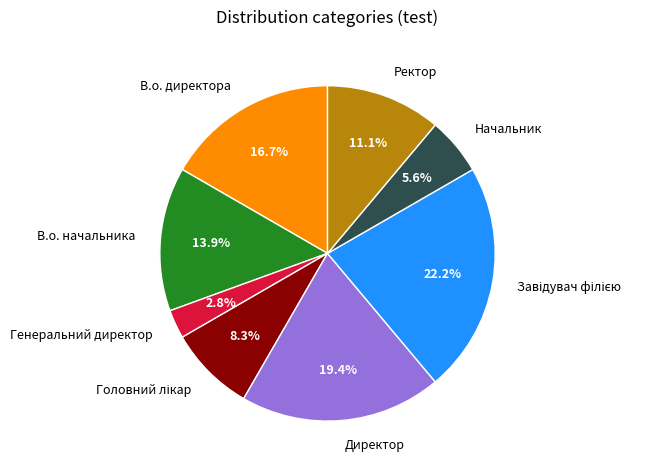

To the nearest percent, what percentage of the pie is Начальник?

6%